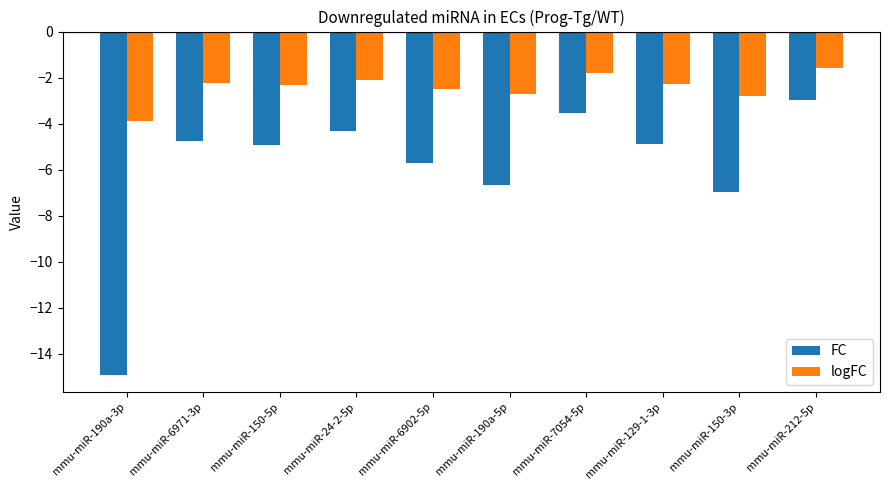

What is the maximum value shown in the chart?

-1.6